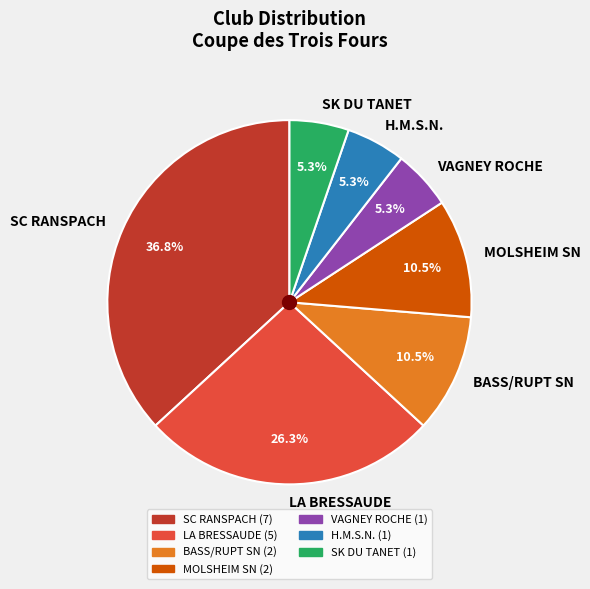

What is the largest slice in the pie chart?

SC RANSPACH